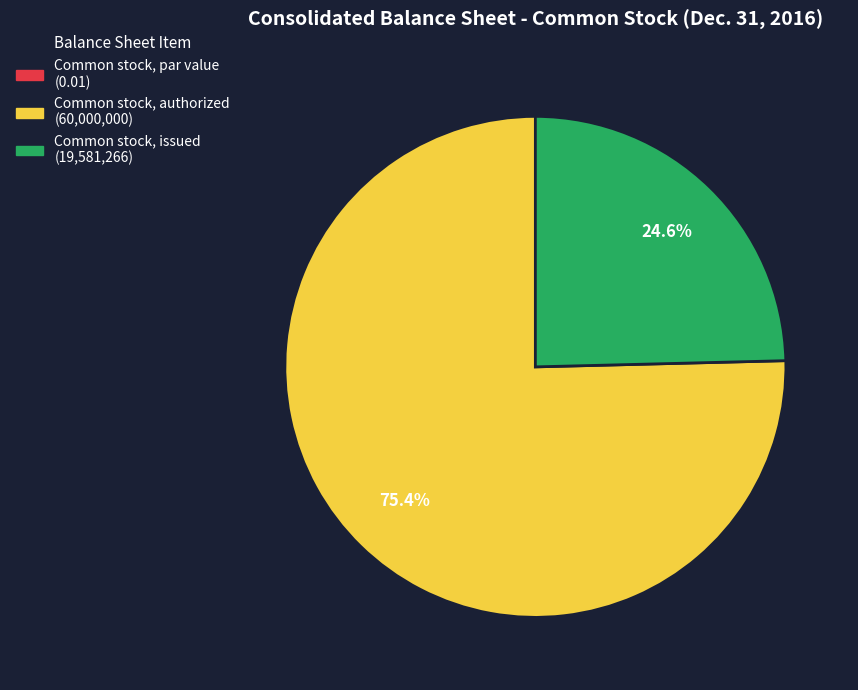

What percentage is the Common stock, authorized slice, to the nearest percent?

75%